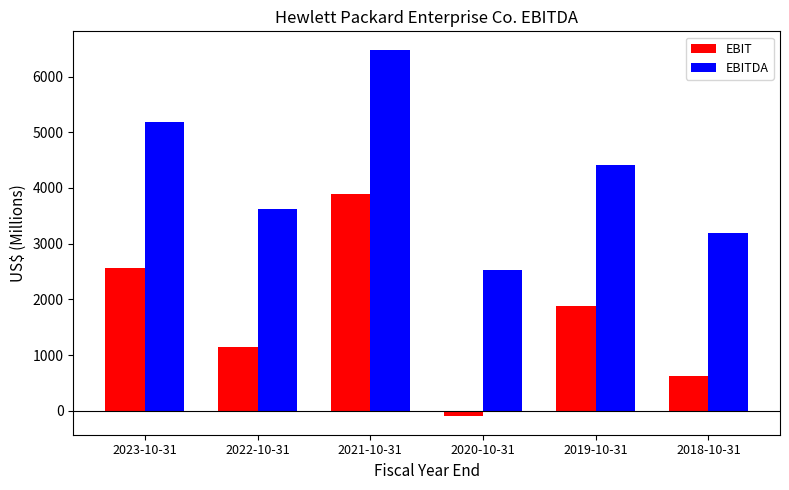

How many data points in EBITDA are less than 4415?

3